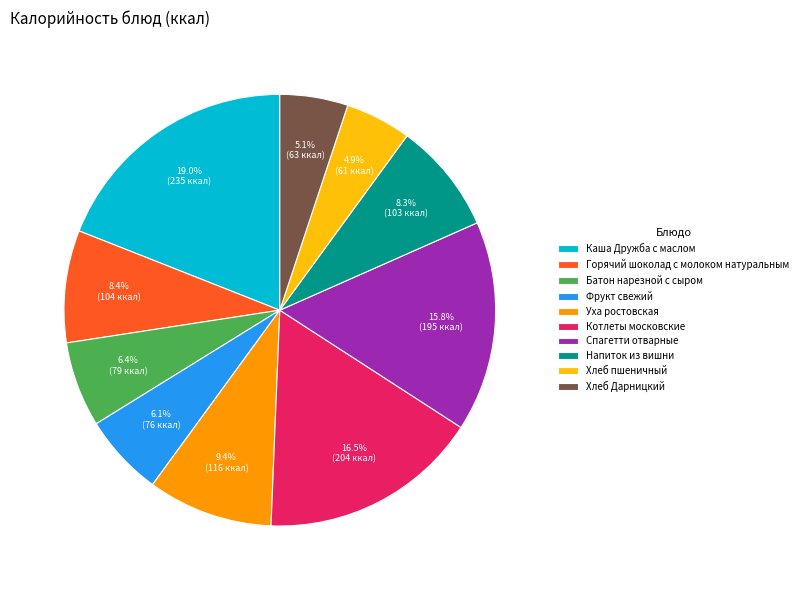

Which category has the biggest portion of the pie?

Каша Дружба с маслом